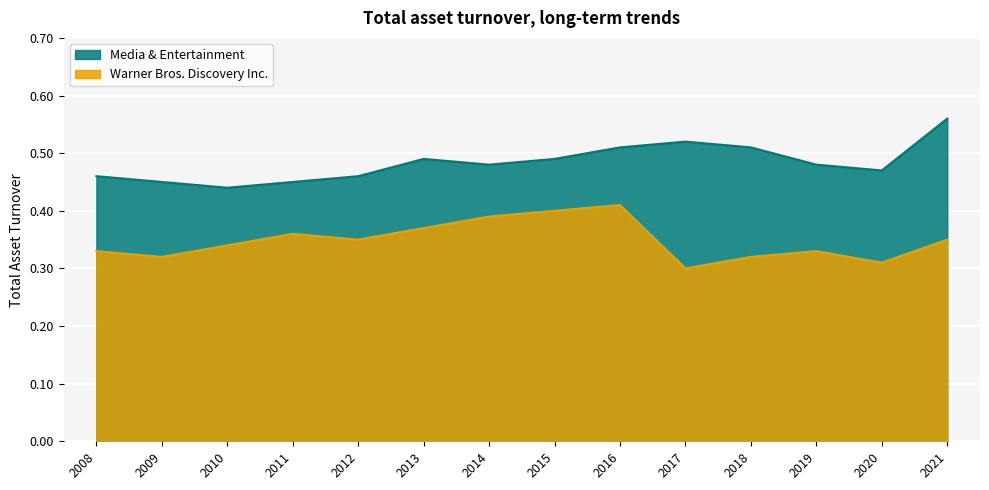

Reading right to left, list all the values displayed in this chart.

Warner Bros. Discovery Inc.: 0.3	0.3	0.3	0.3	0.3	0.4	0.4	0.4	0.4	0.3	0.4	0.3	0.3	0.3
Media & Entertainment: 0.6	0.5	0.5	0.5	0.5	0.5	0.5	0.5	0.5	0.5	0.5	0.4	0.5	0.5